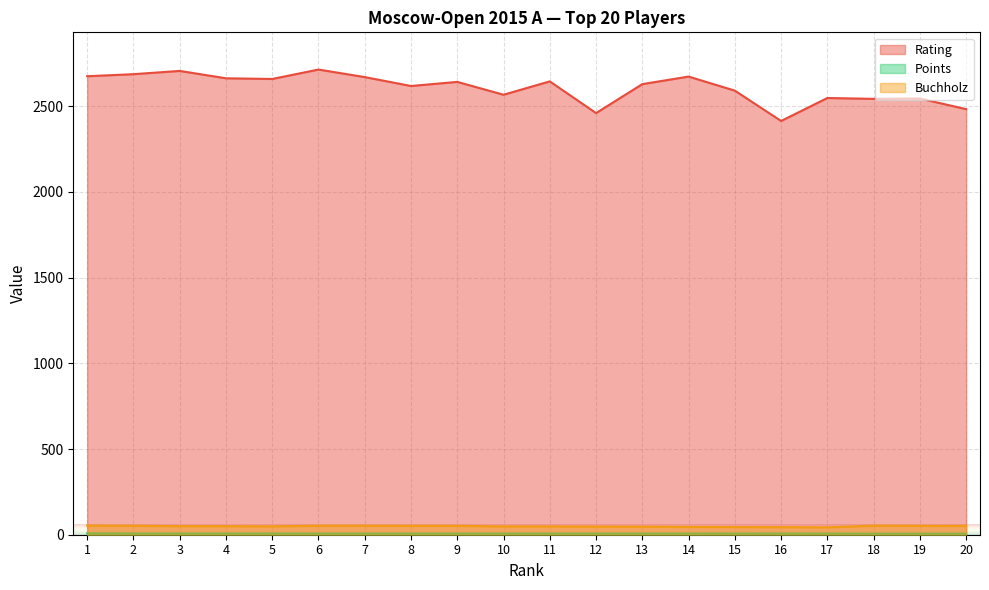

What is the smallest value displayed?

6.0